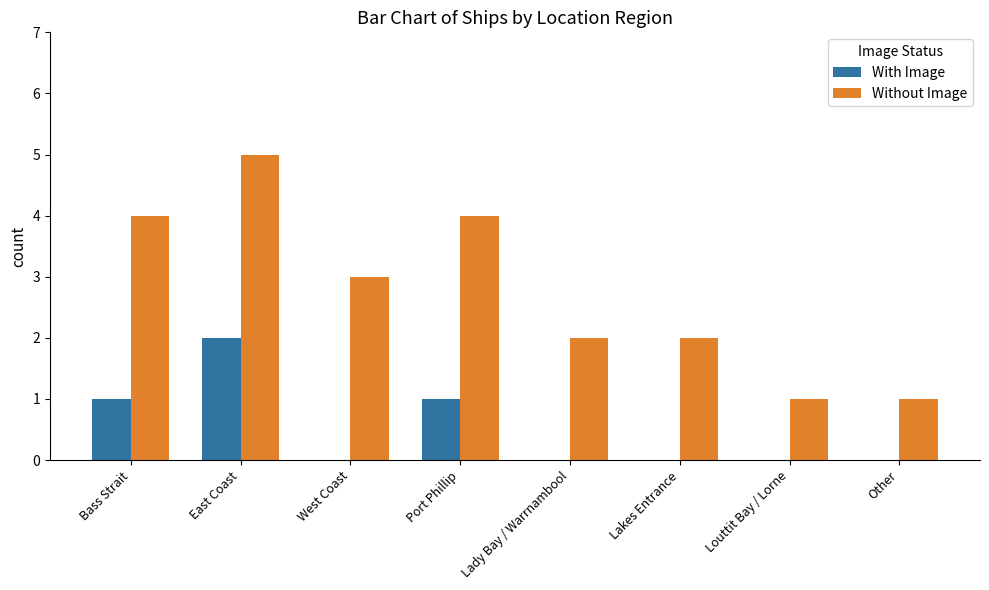

Count the With Image values in the range 0 to 1.

7